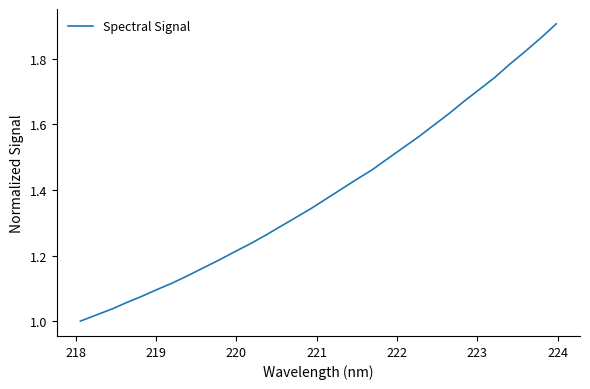

What is the difference between the maximum and minimum values?

0.9